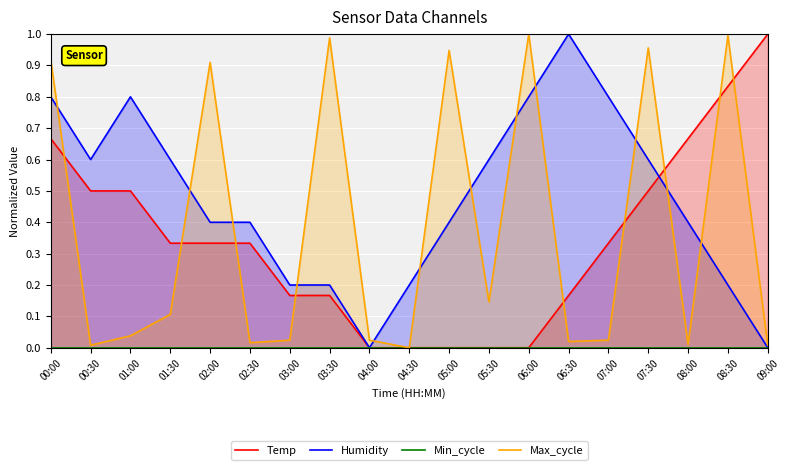

Reading left to right, transcribe all the data shown in this chart.

Temp: 00:00=0.7	00:30=0.5	01:00=0.5	01:30=0.3	02:00=0.3	02:30=0.3	03:00=0.2	03:30=0.2	04:00=0.0	04:30=0.0	05:00=0.0	05:30=0.0	06:00=0.0	06:30=0.2	07:00=0.3	07:30=0.5	08:00=0.7	08:30=0.8	09:00=1.0
Humidity: 00:00=0.8	00:30=0.6	01:00=0.8	01:30=0.6	02:00=0.4	02:30=0.4	03:00=0.2	03:30=0.2	04:00=0.0	04:30=0.2	05:00=0.4	05:30=0.6	06:00=0.8	06:30=1.0	07:00=0.8	07:30=0.6	08:00=0.4	08:30=0.2	09:00=0.0
Min_cycle: 00:00=0.0	00:30=0.0	01:00=0.0	01:30=0.0	02:00=0.0	02:30=0.0	03:00=0.0	03:30=0.0	04:00=0.0	04:30=0.0	05:00=0.0	05:30=0.0	06:00=0.0	06:30=0.0	07:00=0.0	07:30=0.0	08:00=0.0	08:30=0.0	09:00=0.0
Max_cycle: 00:00=0.9	00:30=0.0	01:00=0.0	01:30=0.1	02:00=0.9	02:30=0.0	03:00=0.0	03:30=1.0	04:00=0.0	04:30=0.0	05:00=0.9	05:30=0.1	06:00=1.0	06:30=0.0	07:00=0.0	07:30=1.0	08:00=0.0	08:30=1.0	09:00=0.0